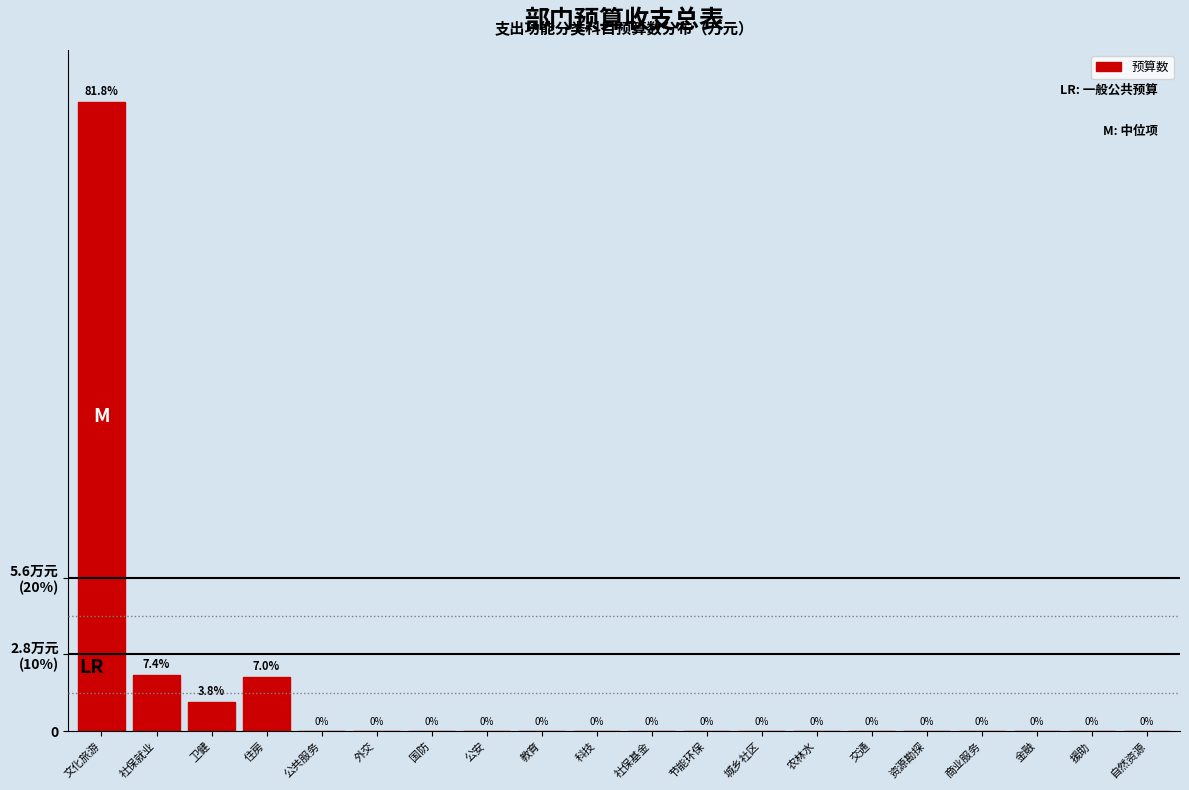

Are the bars horizontal?

No